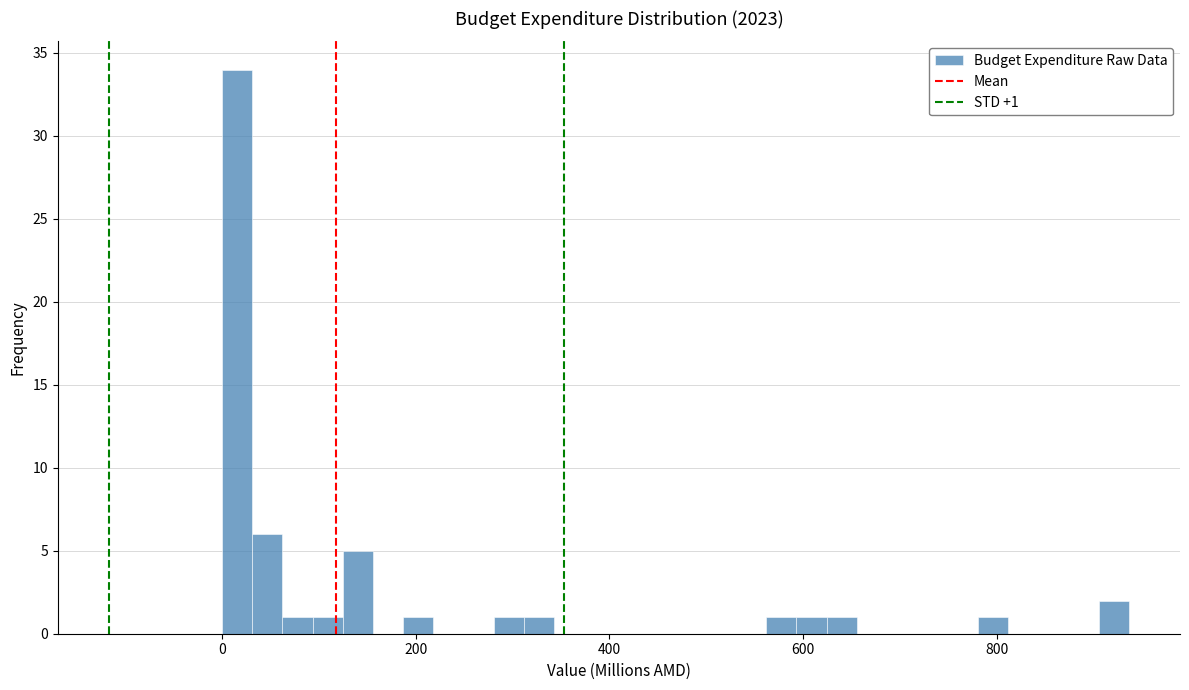

Around what value on the x-axis is the tallest bar? Give the approximate position of its centre, as read against the axis.

20